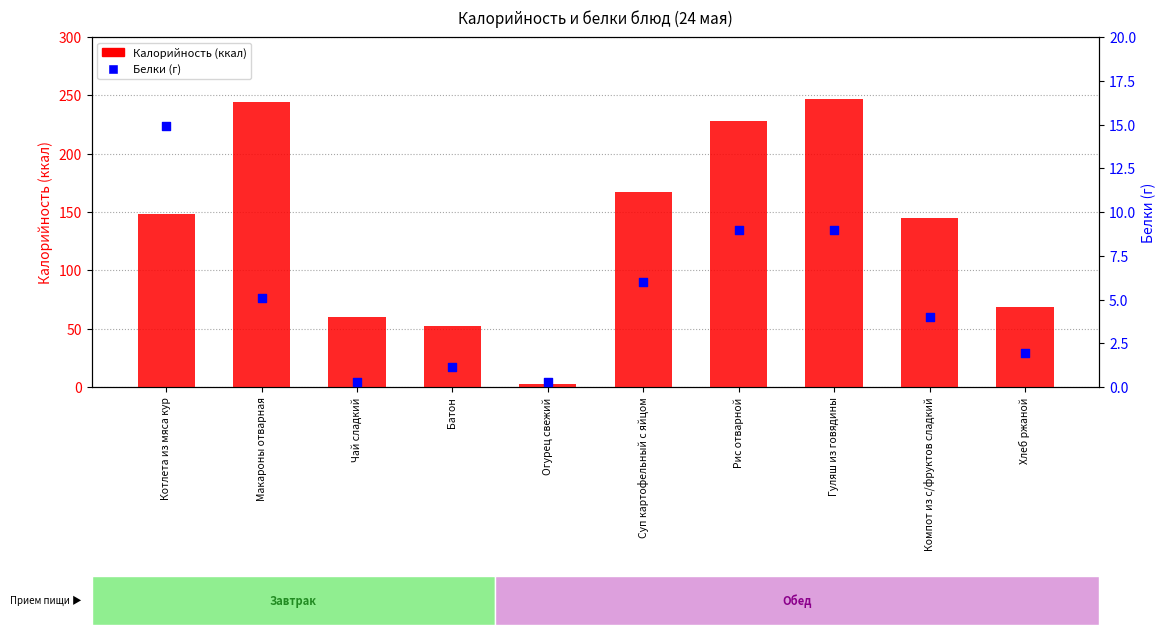

What are all the series names shown in the legend?

Калорийность (ккал), Белки (г)